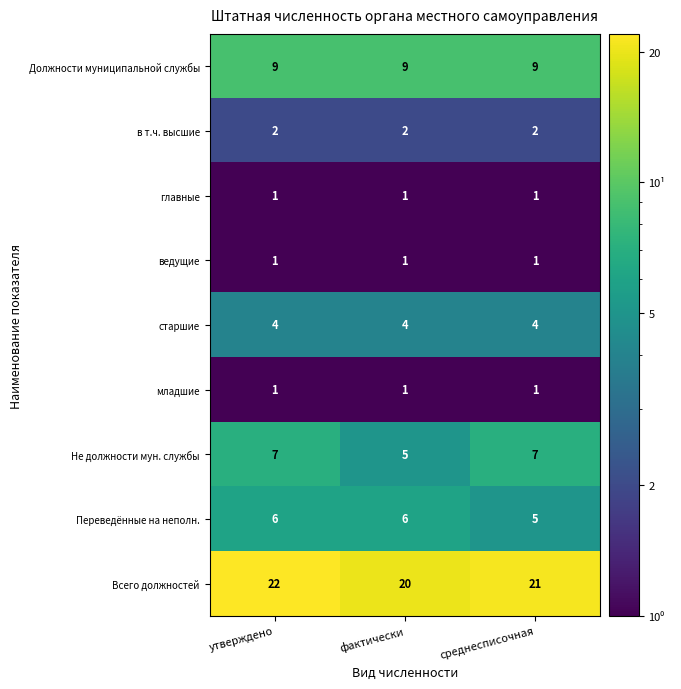

How many categories are shown in the chart?

3